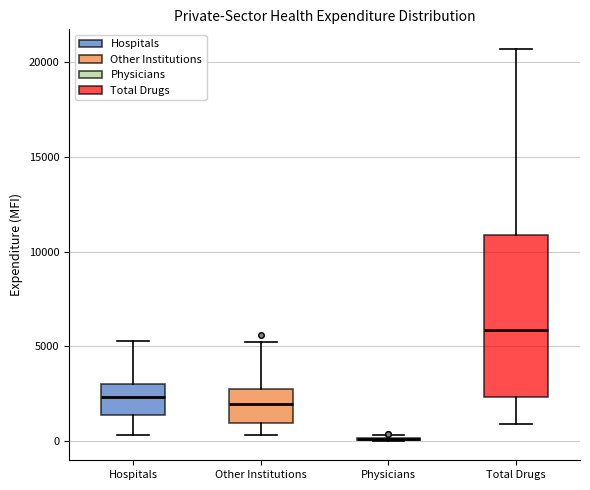

Where does the median line of the box for Hospitals sit on the y-axis? The values are not printed on the chart, so give them approximately, as read against the axis.

2500